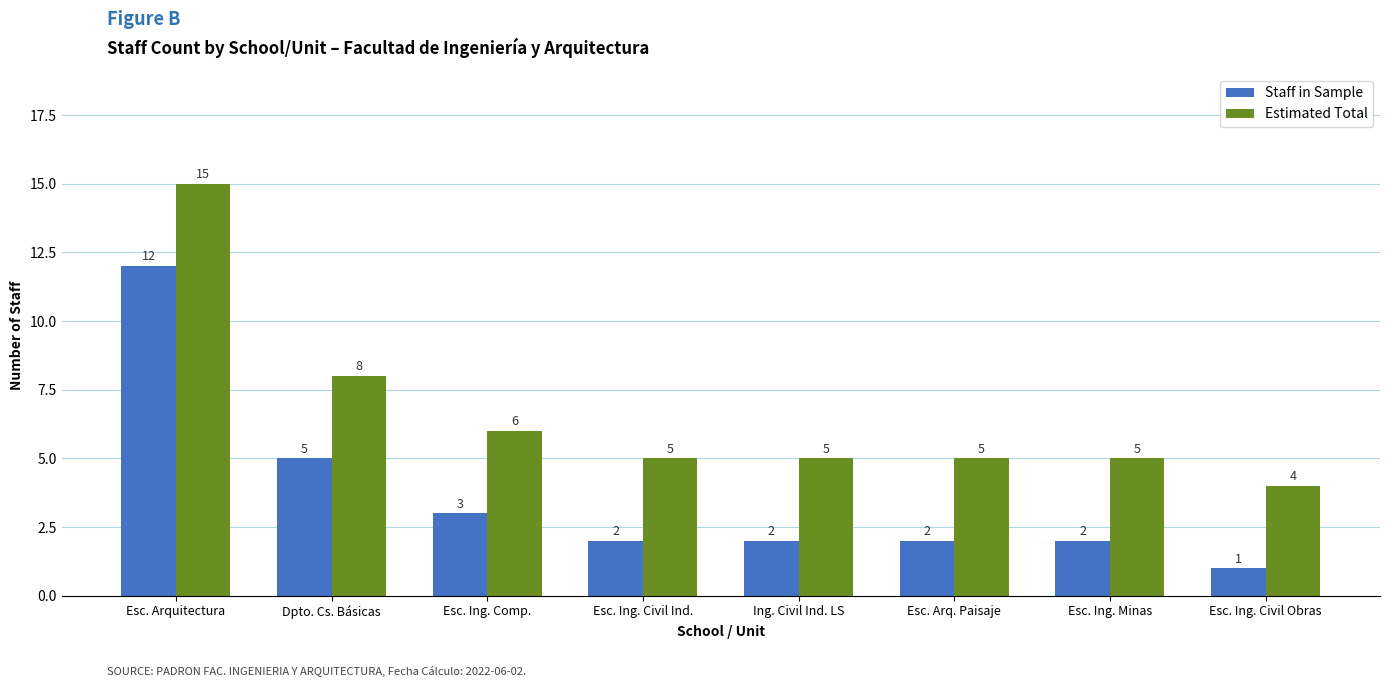

At Esc. Ing. Civil Obras, list the series in order from largest to smallest.

Estimated Total, Staff in Sample